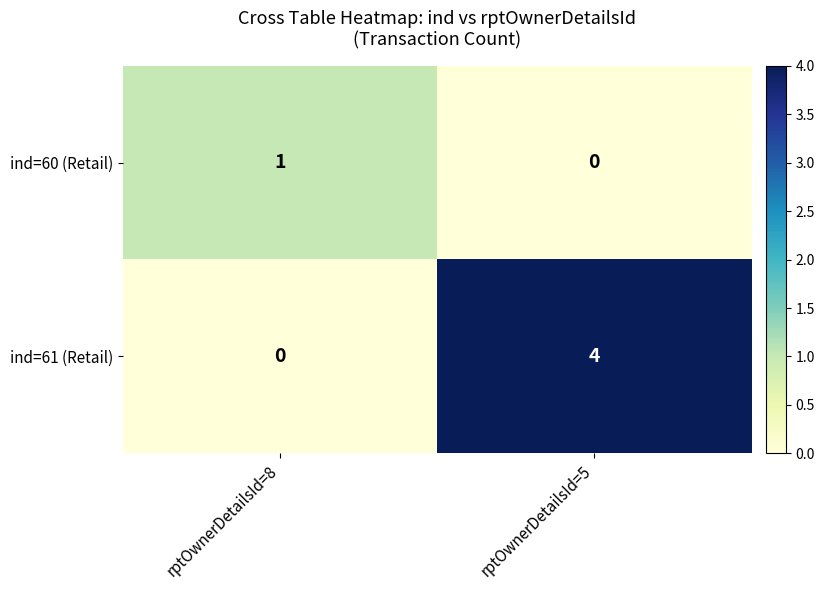

List the series in order of their overall mean, highest first.

ind=61 (Retail), ind=60 (Retail)